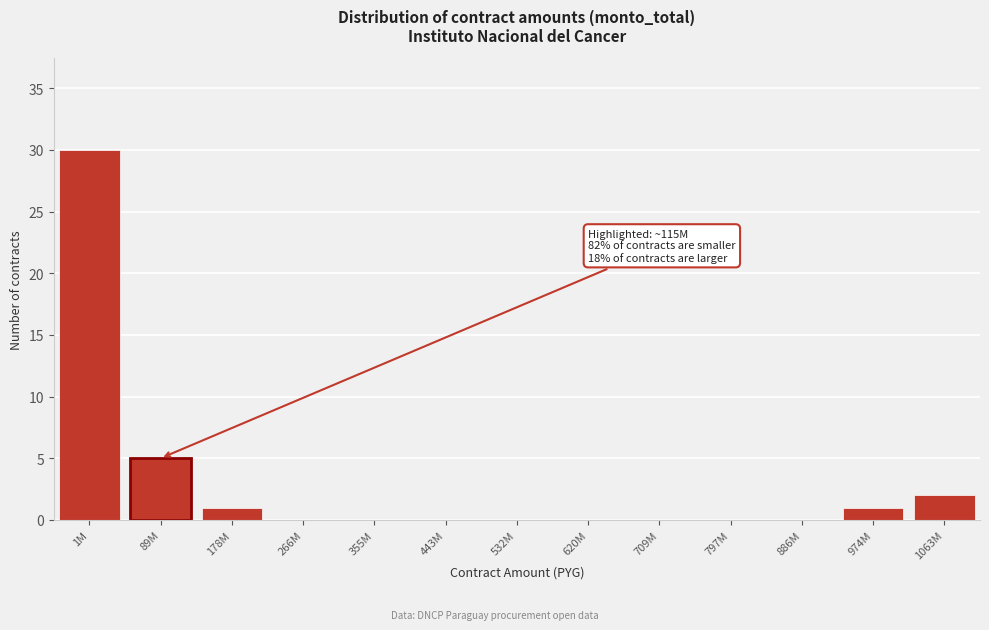

Reading left to right, transcribe all the data shown in this chart.

1M=30	89M=5	178M=1	266M=0	355M=0	443M=0	532M=0	620M=0	709M=0	797M=0	886M=0	974M=1	1063M=2